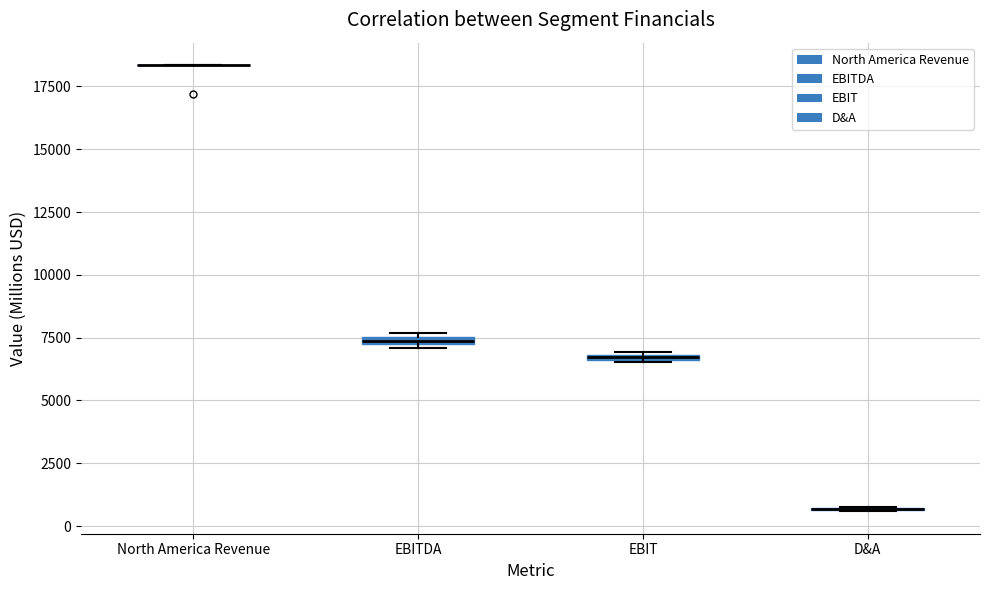

Where is the upper edge of the box for EBIT on the y-axis? The values are not printed on the chart, so give them approximately, as read against the axis.

7000